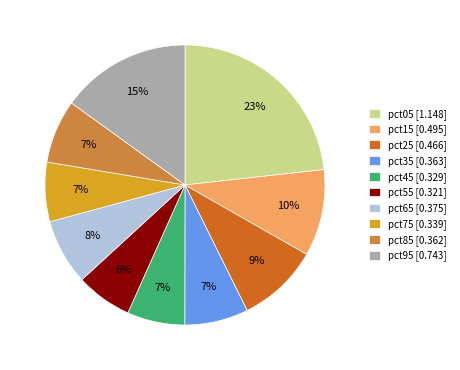

How many segments does this pie chart have?

10